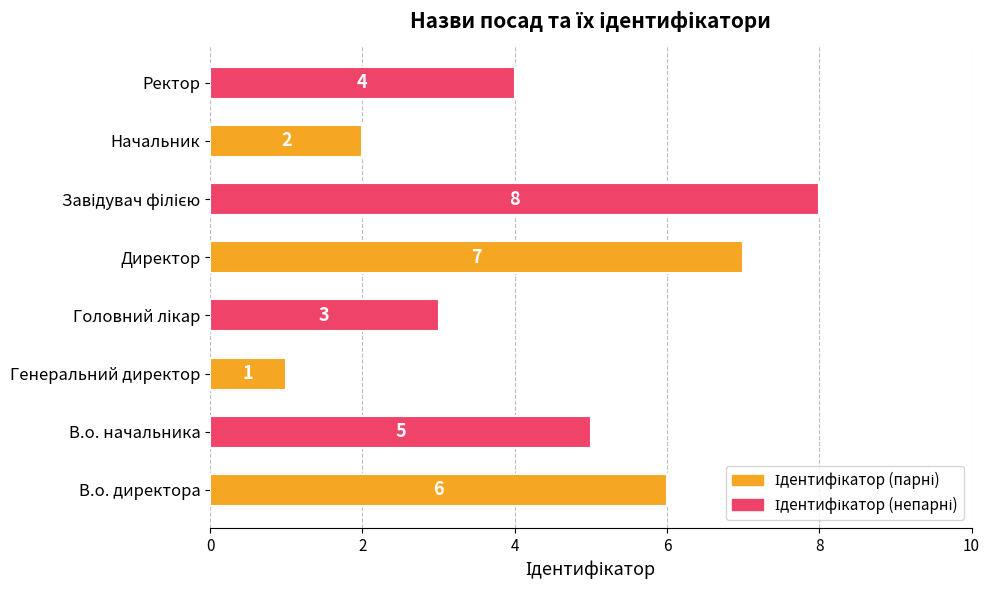

At which category does the chart reach its minimum across all series?

Генеральний директор